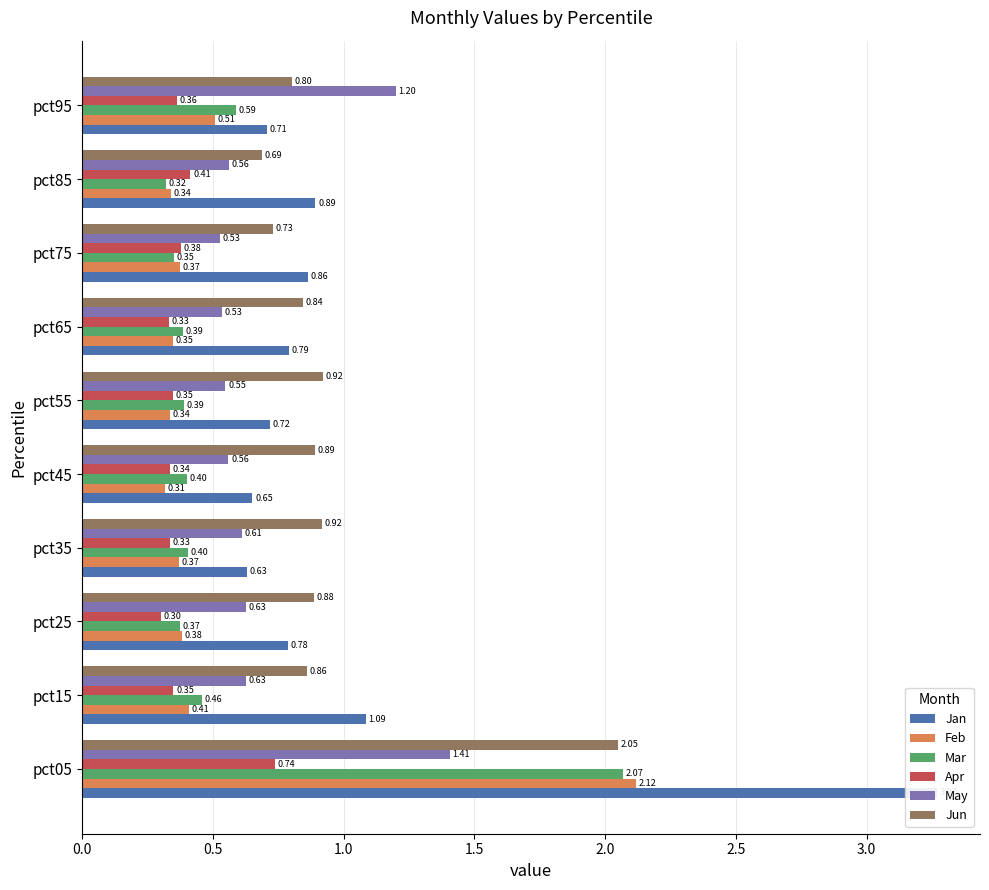

What is the approximate value of Apr at pct85?

0.4